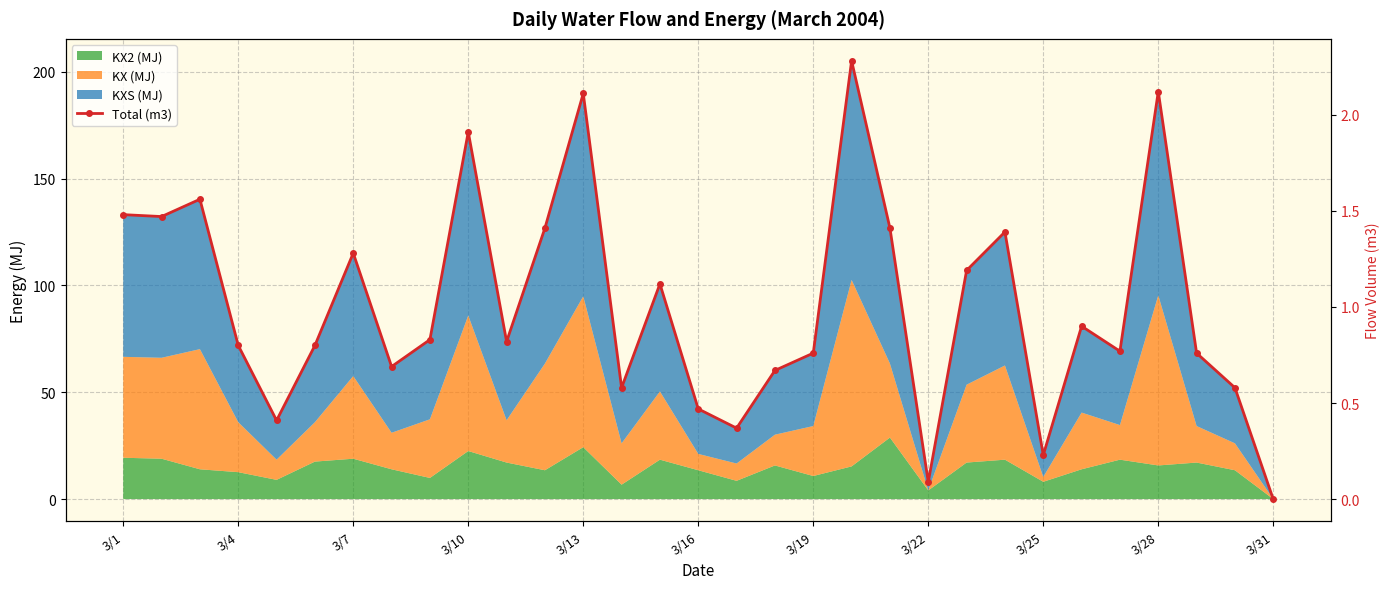

How many interior local peaks (higher than both neighbors) does the data have?

9